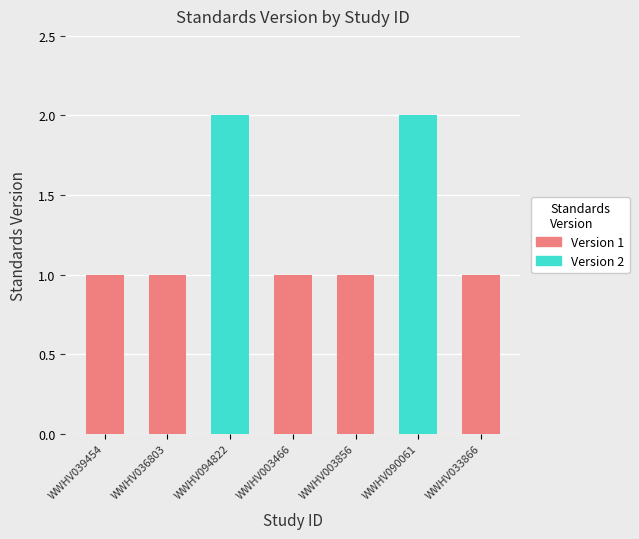

Which category has the lowest value across all series?

WWHV039454